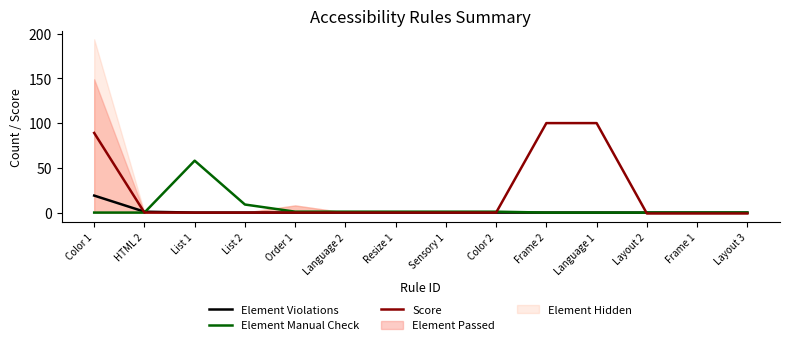

Which series has the largest range (max minus min)?

Score